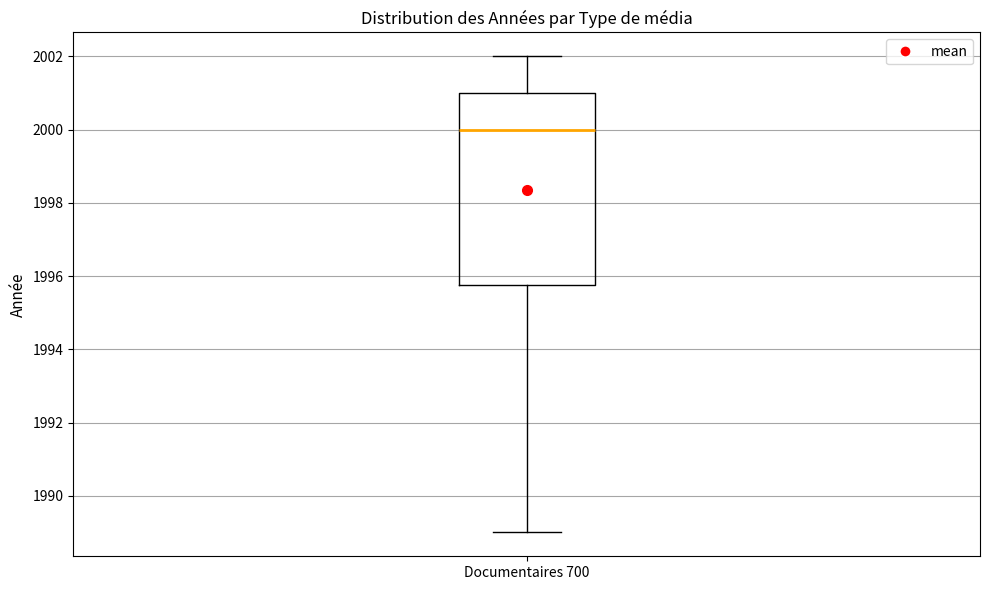

Transcribe this box plot: give where the median line is, the range the box spans, and where the two whiskers end, as read against the y-axis. The values are not printed on the chart, so give them approximately, as read against the axis.

median 2000.0, box 1995.8 to 2001.0, whiskers 1989.0 to 2002.0